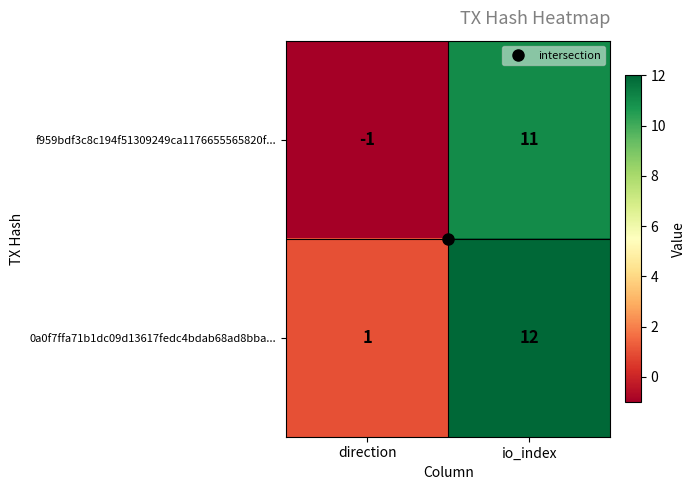

Which category has the lowest value across all series?

direction